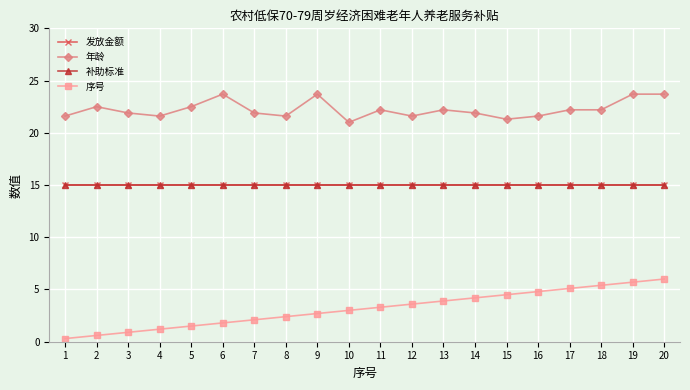

Is this an area chart (filled region under the line)?

No